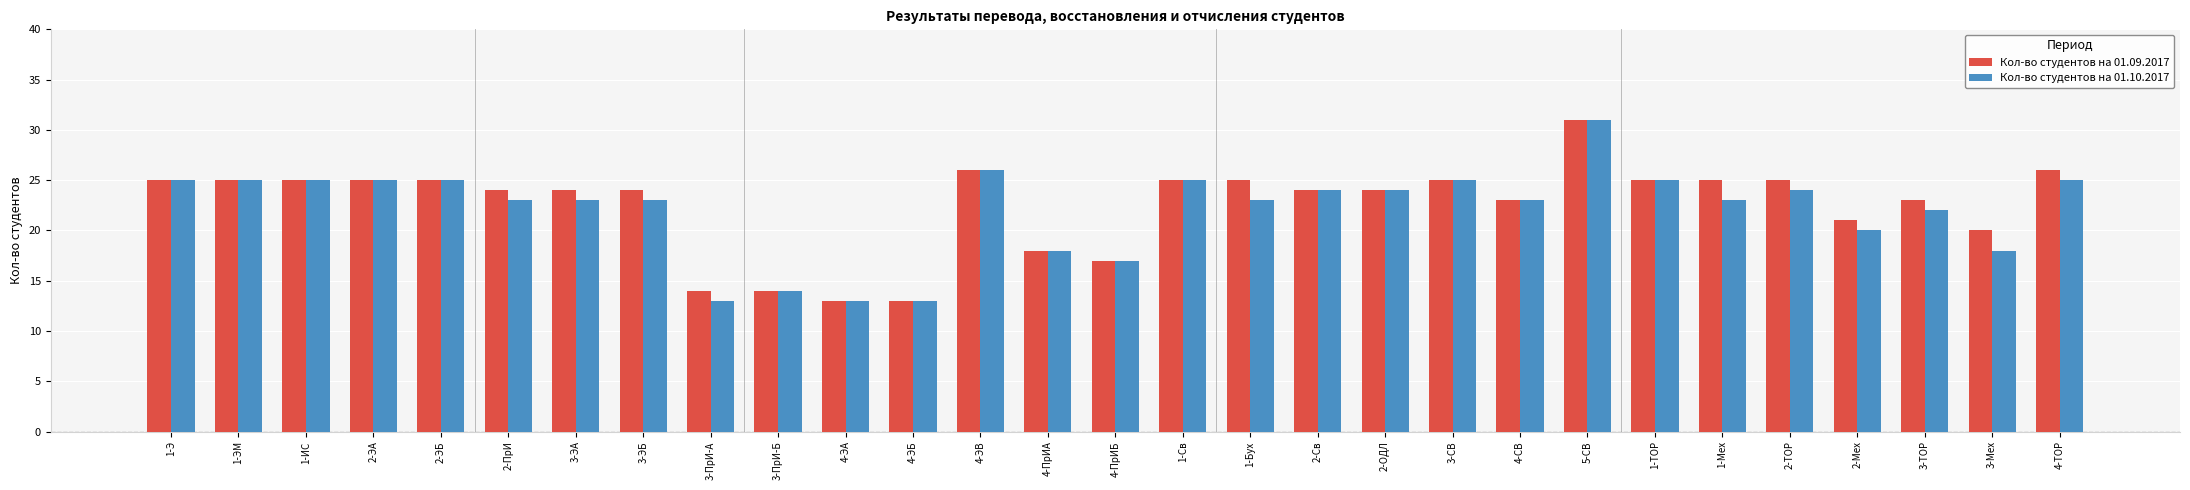

Which label corresponds to the largest value in the chart?

5-СВ